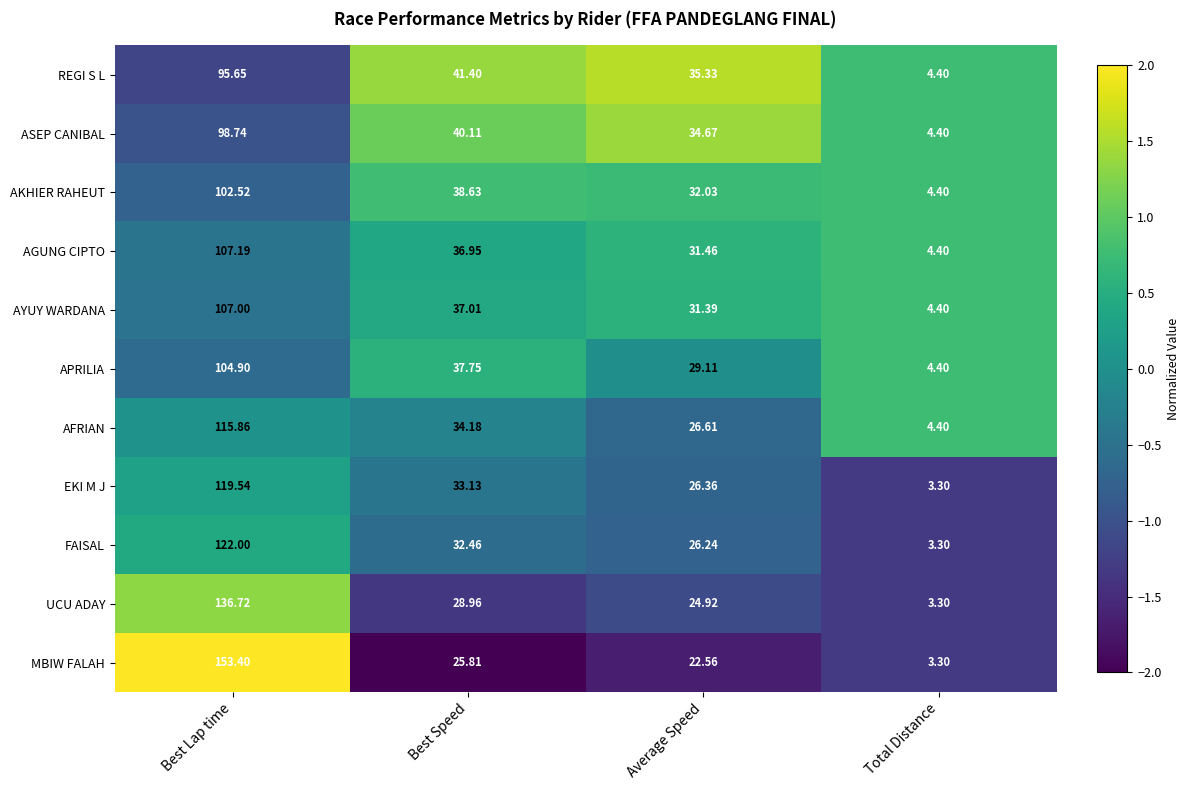

Which series changed the most between Average Speed and Total Distance?

REGI S L